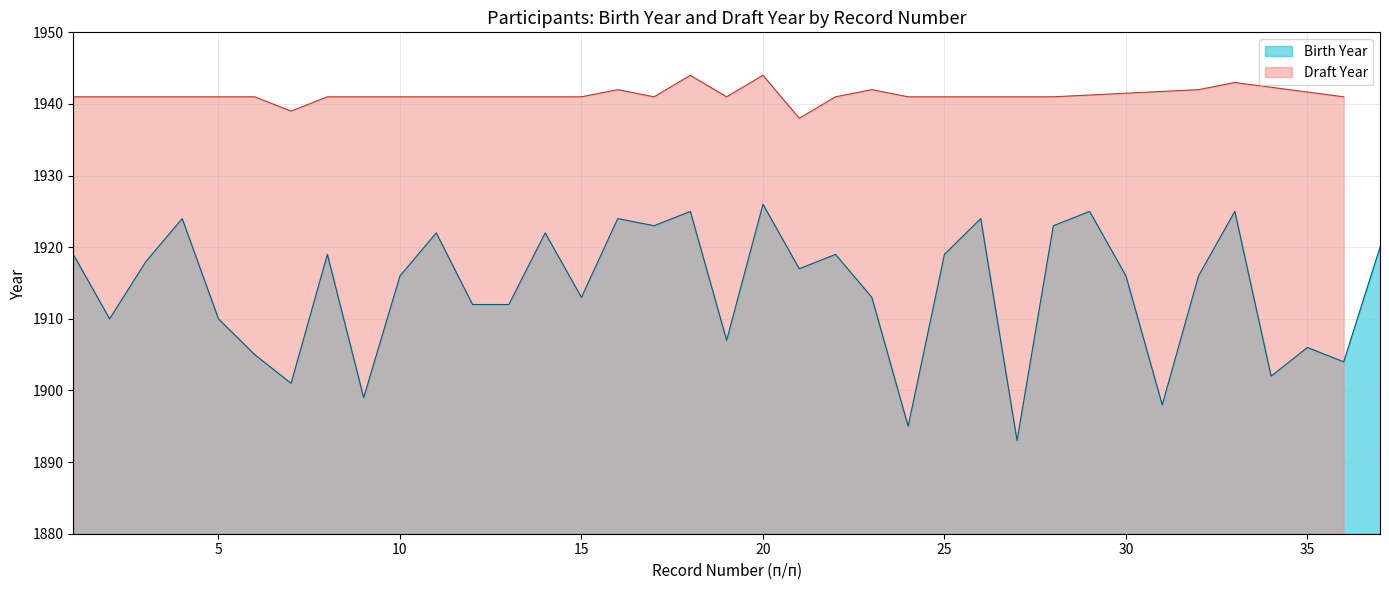

How many interior local valleys (lower than both neighbors) does the data have?

12